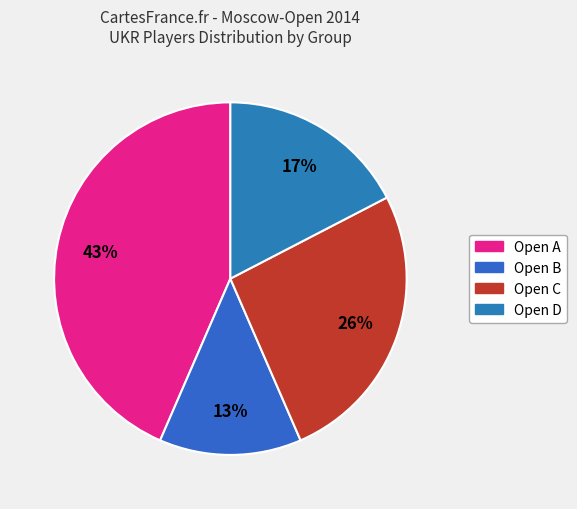

To the nearest percent, what is the average slice percentage?

25%